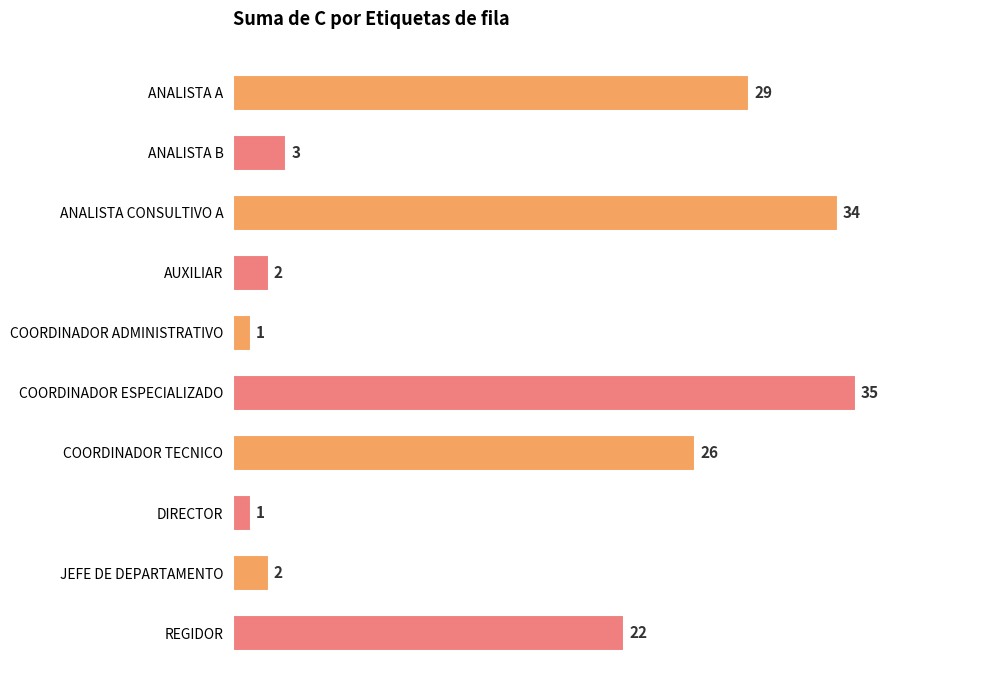

The chart shows a value of 2 at JEFE DE DEPARTAMENTO. True or false?

True